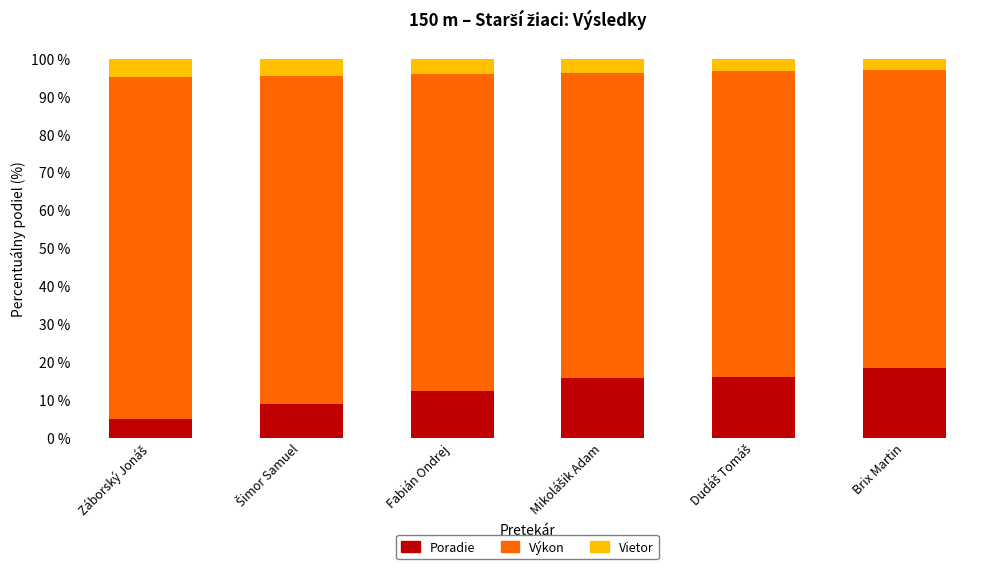

Which category has the highest value in the Poradie series?

Brix Martin